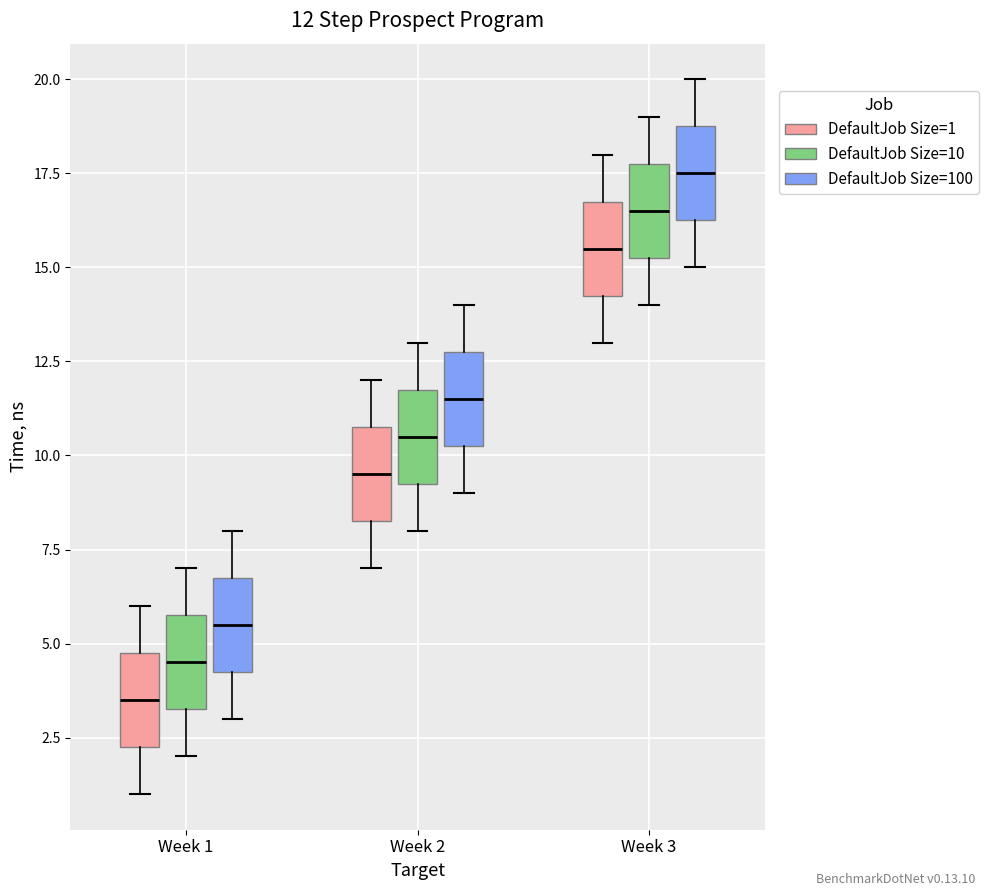

Which box's median line is the highest?

Week 3 (DefaultJob Size=100)